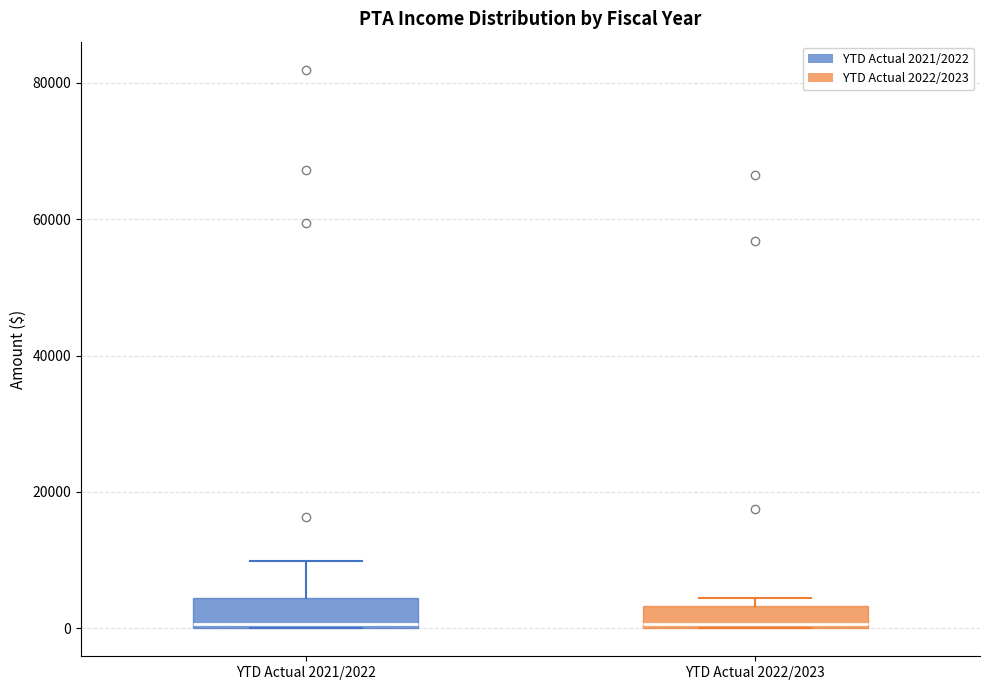

Reading left to right, transcribe this box plot: for each box, give where its median line is, the range the box spans, and where its two whiskers end, as read against the y-axis. The values are not printed on the chart, so give them approximately, as read against the axis.

YTD Actual 2021/2022: median 0 (just above the box's lower edge), box 0 to 4000, whiskers 0 to 10000
YTD Actual 2022/2023: median 0 (just above the box's lower edge), box 0 to 4000, whiskers 0 to 4000 (just above the box's upper edge)